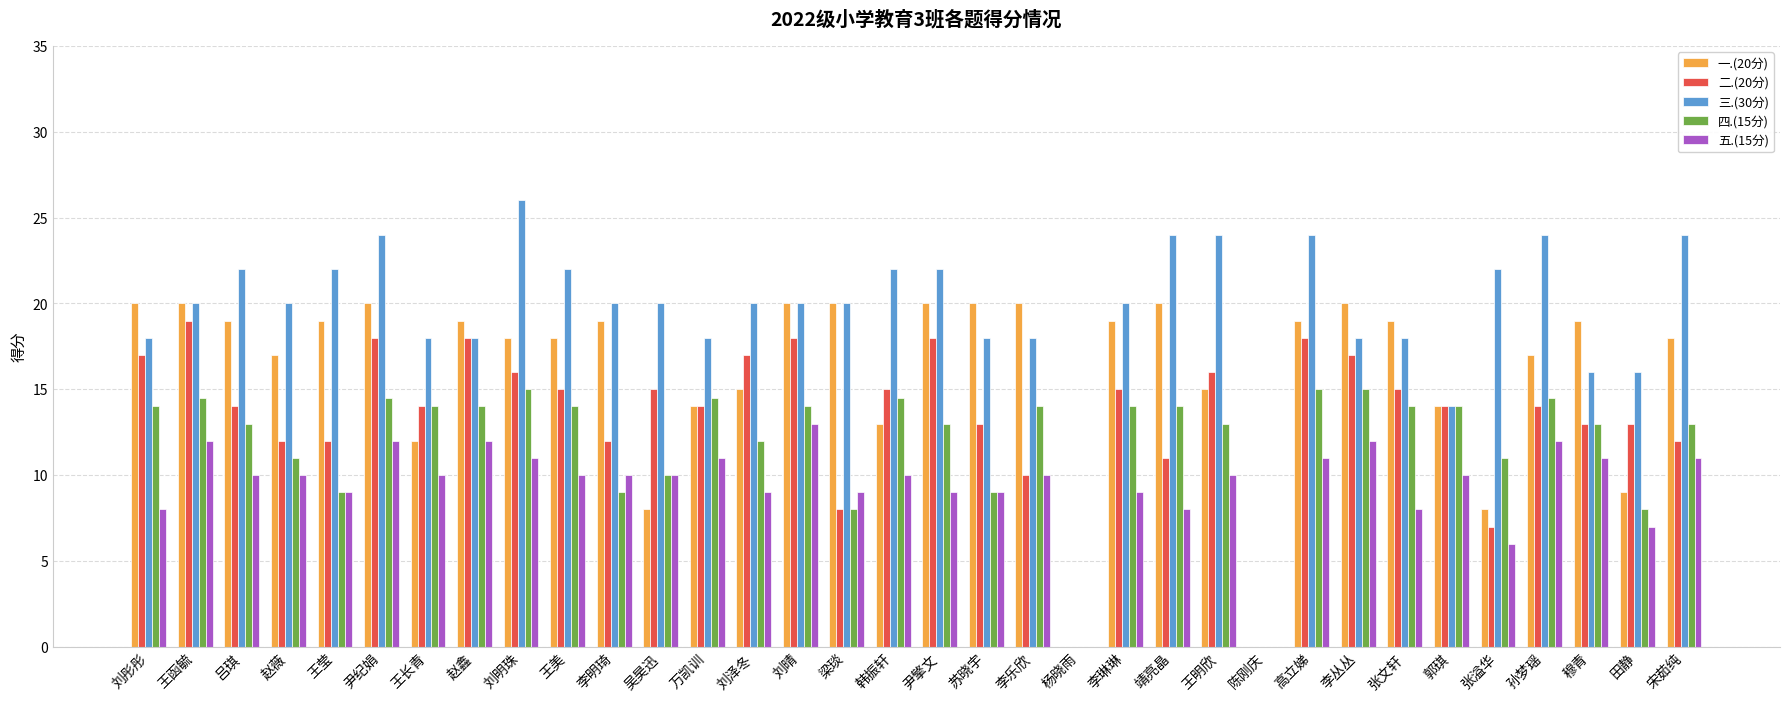

Which category has the highest value in the 三.(30分) series?

刘明珠